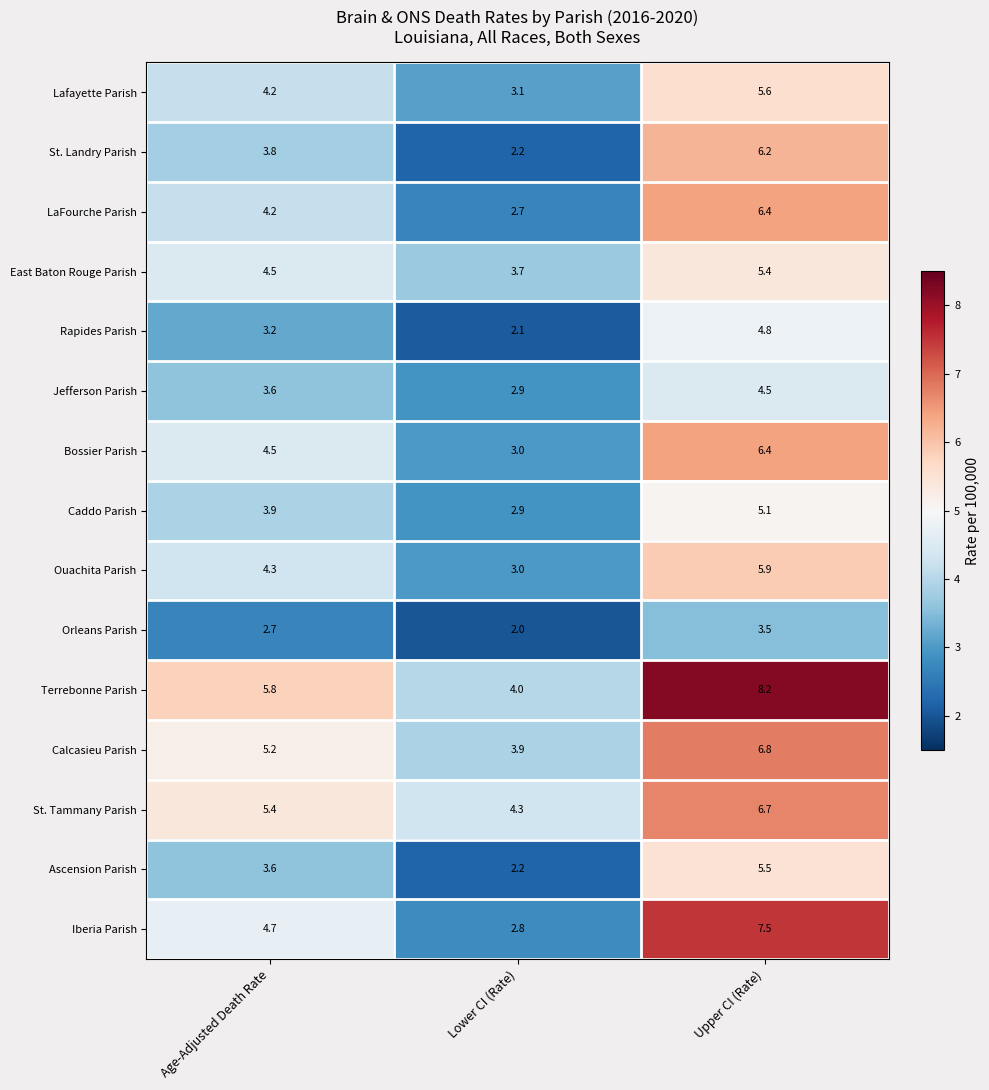

Rank the categories by St. Tammany Parish value from highest to lowest.

Upper CI (Rate), Age-Adjusted Death Rate, Lower CI (Rate)